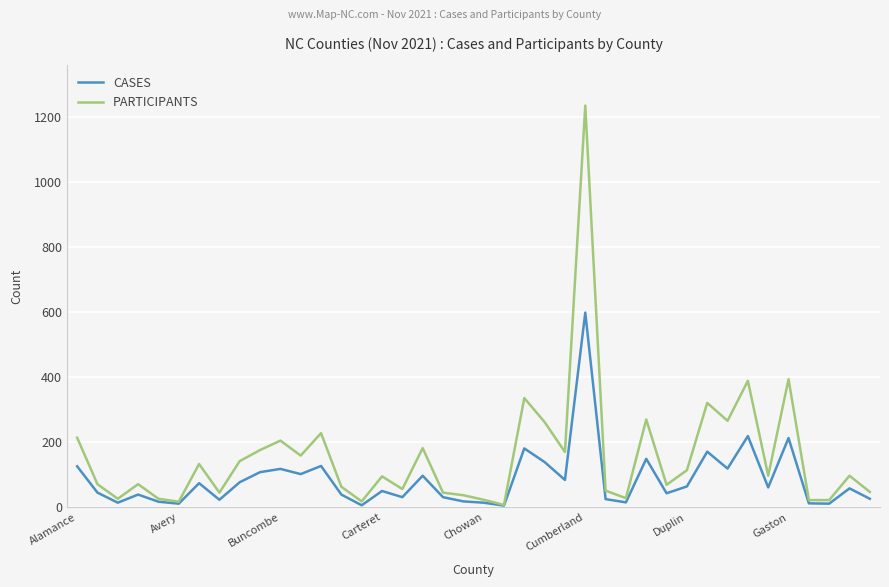

Does the chart display data point markers on the line(s)?

No